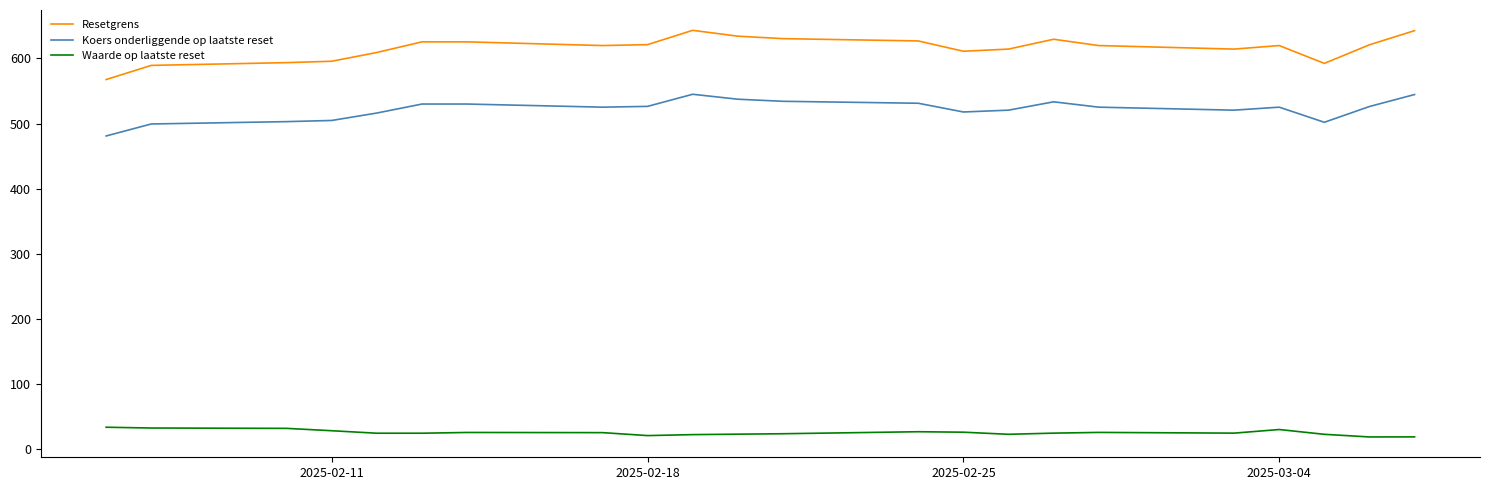

True or false: Koers onderliggende op laatste reset has more than 0 points higher than both neighbors.

True